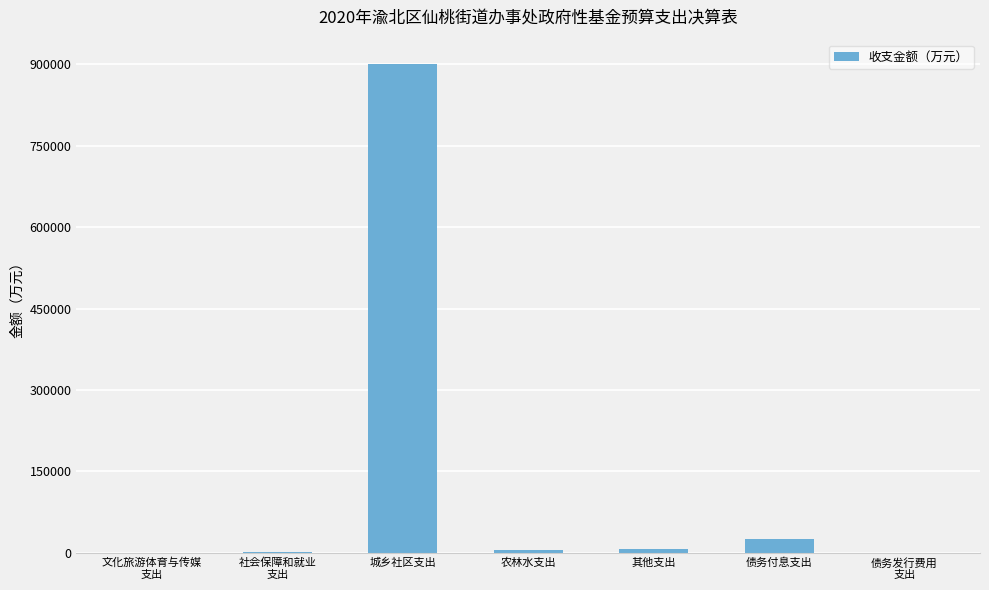

What is the difference between the values at 城乡社区支出 and 社会保障和就业
支出?

899054